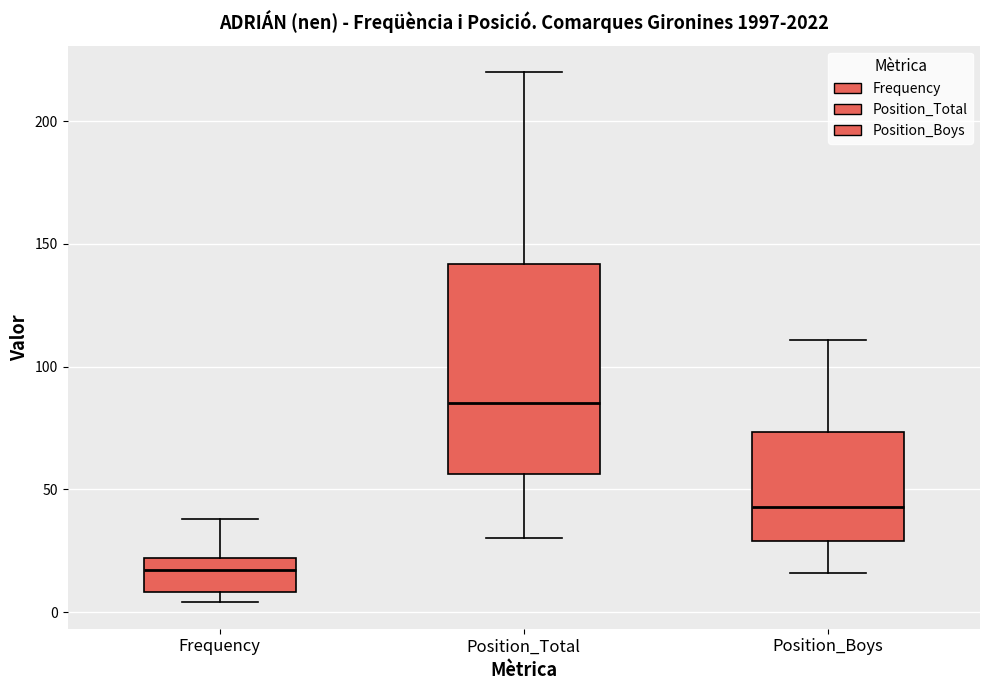

Reading left to right, transcribe this box plot: for each box, give where its median line is, the range the box spans, and where its two whiskers end, as read against the y-axis. The values are not printed on the chart, so give them approximately, as read against the axis.

Frequency: median 15, box 10 to 20, whiskers 5 to 40
Position_Total: median 85, box 55 to 140, whiskers 30 to 220
Position_Boys: median 45, box 30 to 75, whiskers 15 to 110